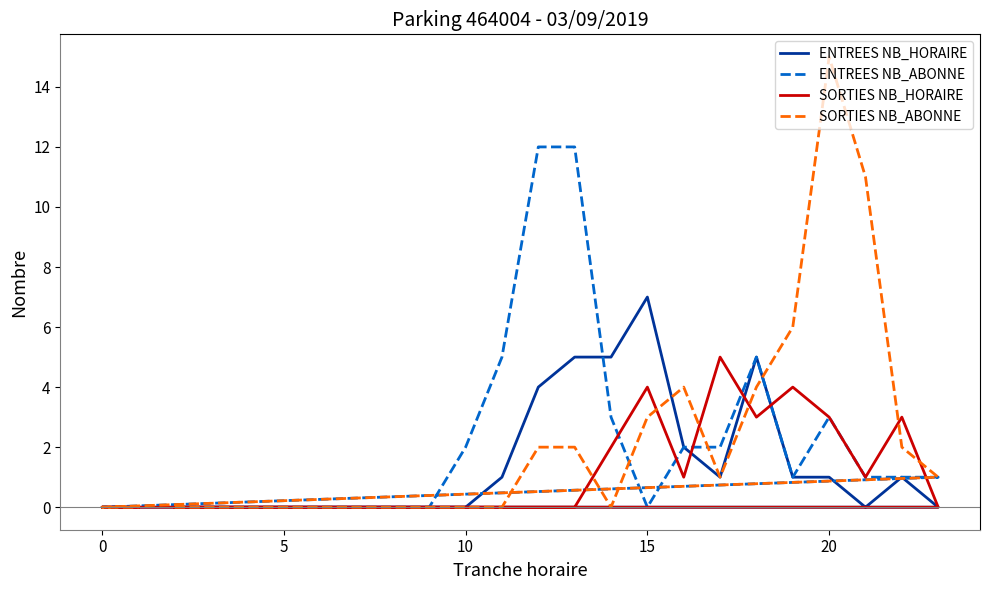

Which series has the widest spread of values?

SORTIES NB_ABONNE